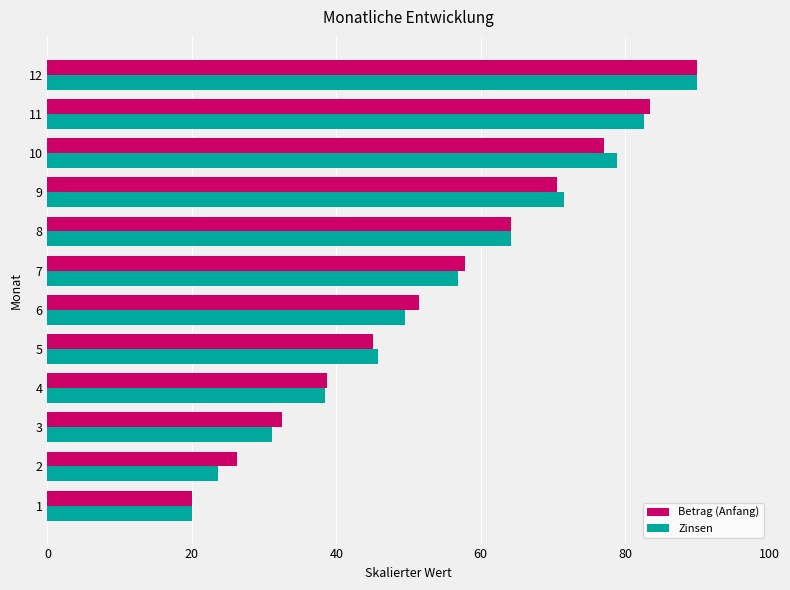

What is the difference between the Betrag (Anfang) values at 4 and 12?

51.2